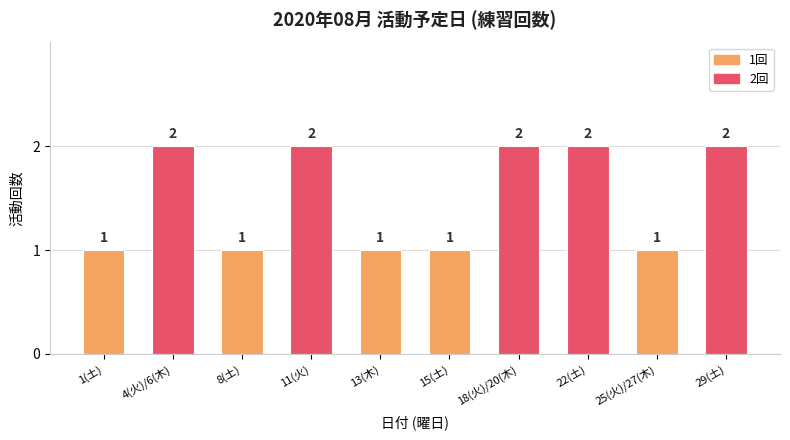

The value at 8(土) is 0. True or false?

False